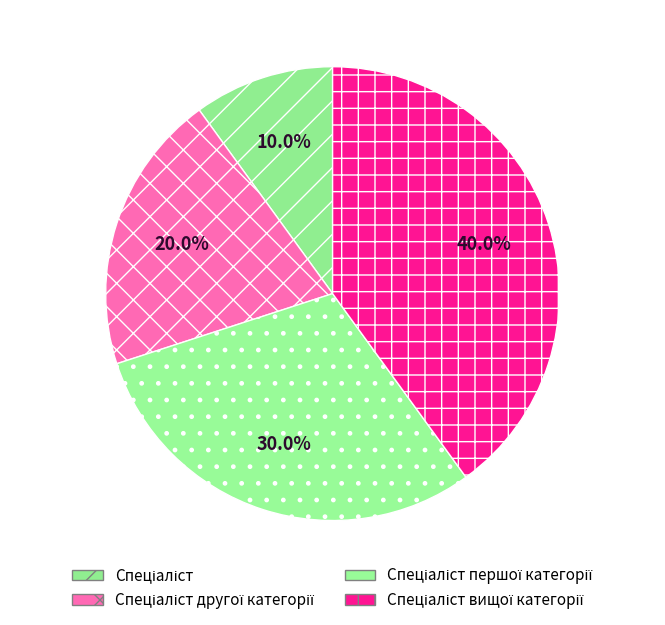

Is there any slice that represents more than half of the pie?

No